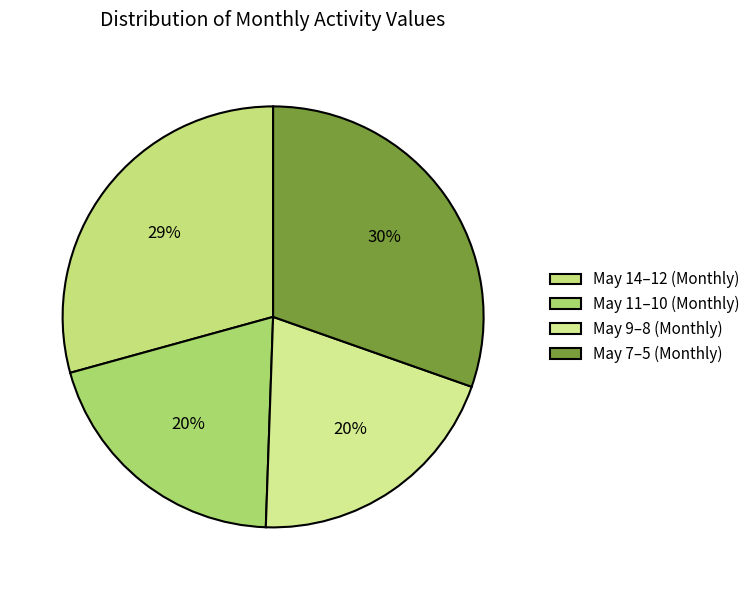

To the nearest percent, what is the average slice percentage?

25%